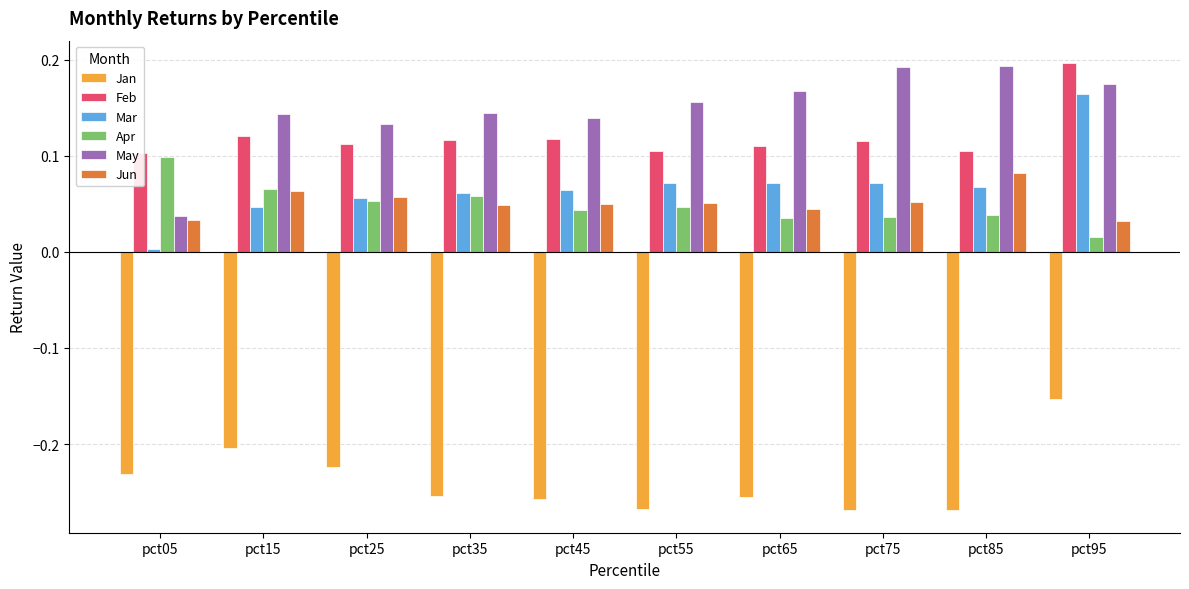

Which category has the highest value in the Apr series?

pct05